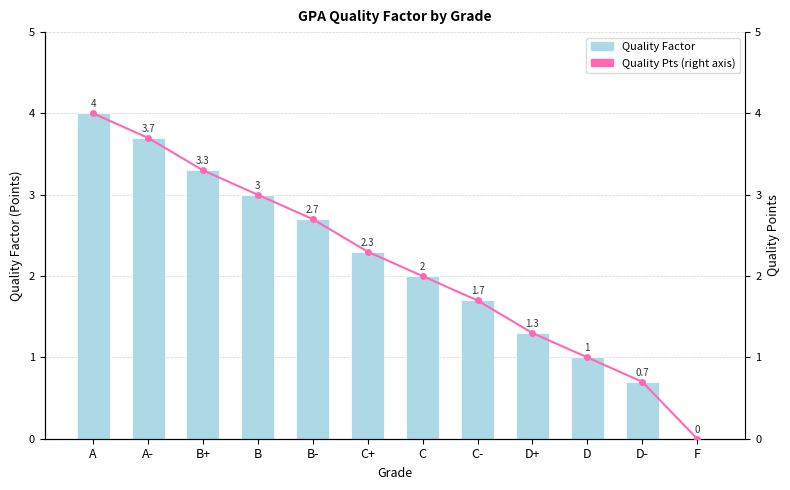

How many data points in Quality Factor are above 2?

6